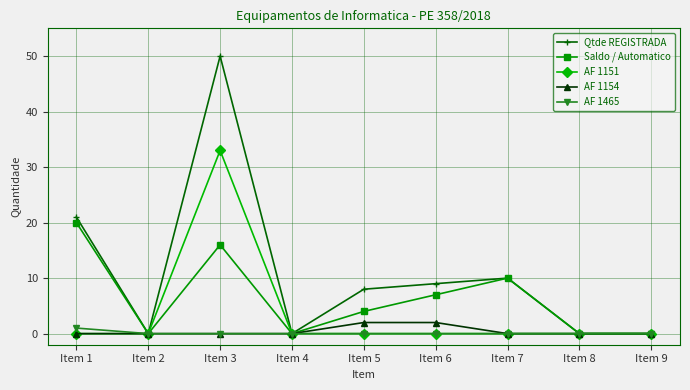

Where is Qtde REGISTRADA nearest to the value 25?

Item 1